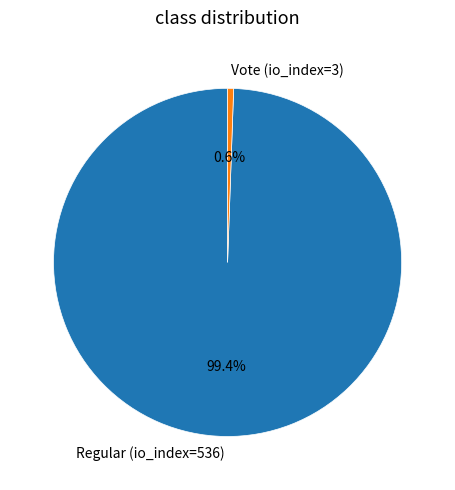

Between Regular (io_index=536) and Vote (io_index=3), which is larger?

Regular (io_index=536)